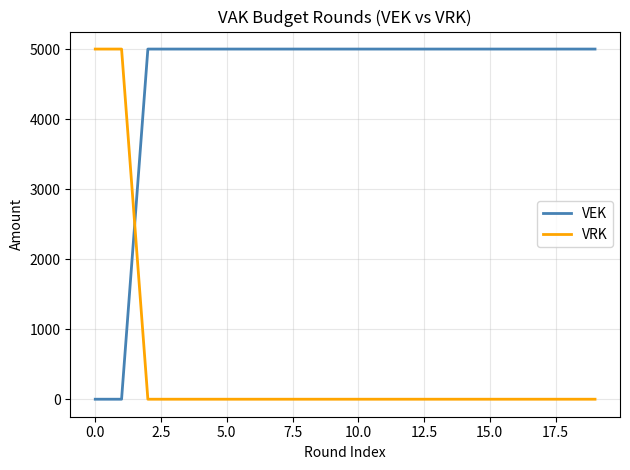

Which series has the largest total across all categories?

VEK